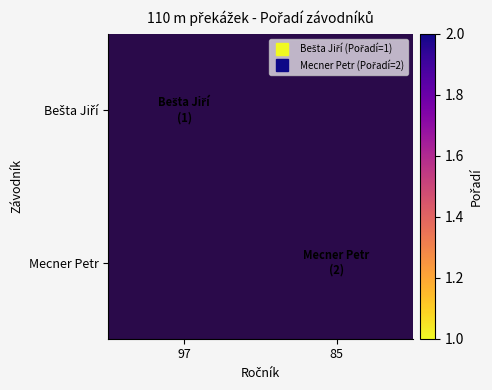

Rank the series by their maximum value, from lowest to highest.

Bešta Jiří, Mecner Petr